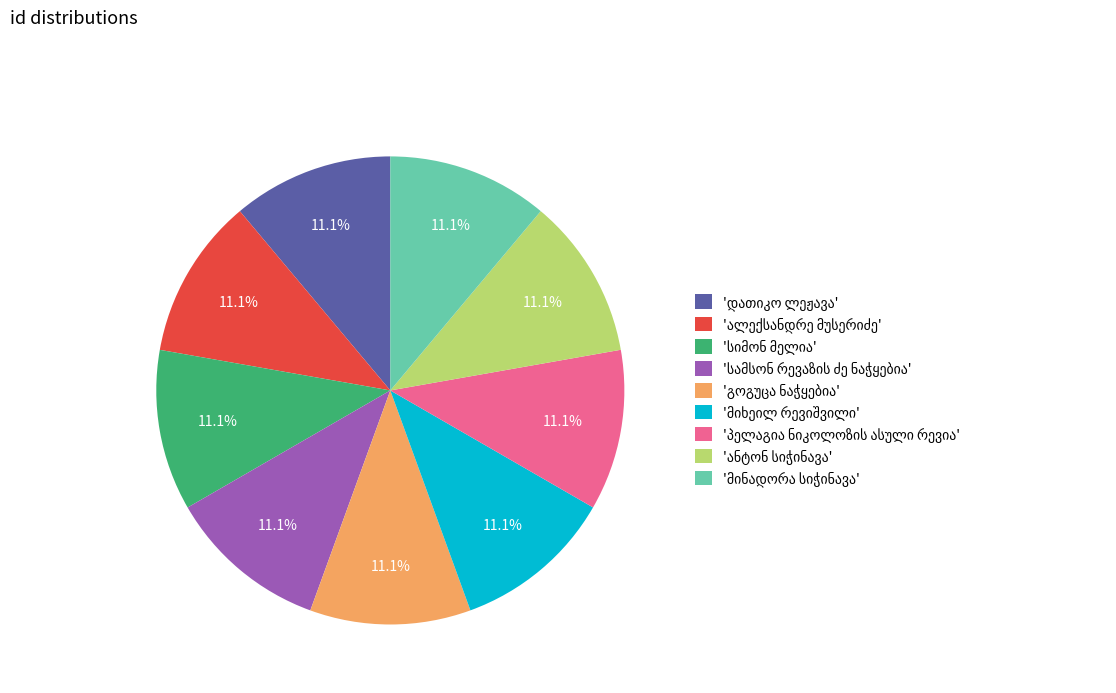

Does any single category account for the majority?

No